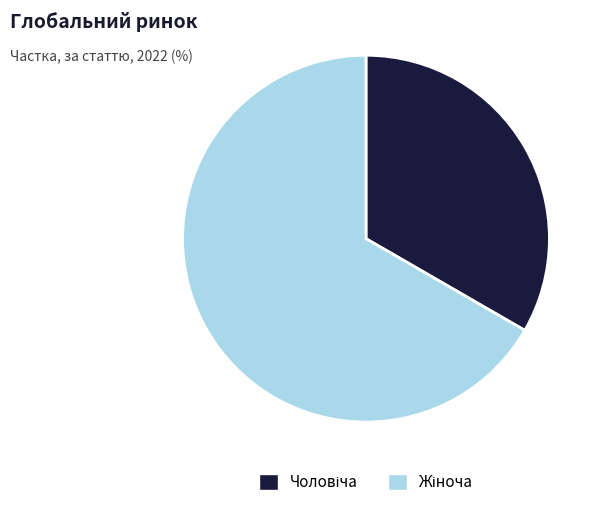

Approximately how many times larger is the value at Чоловіча compared to Жіноча?

0.5